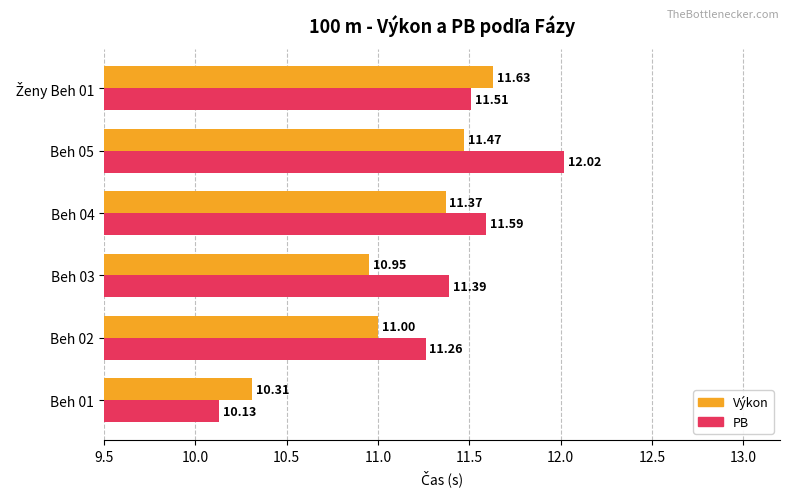

Which series has the largest range (max minus min)?

PB